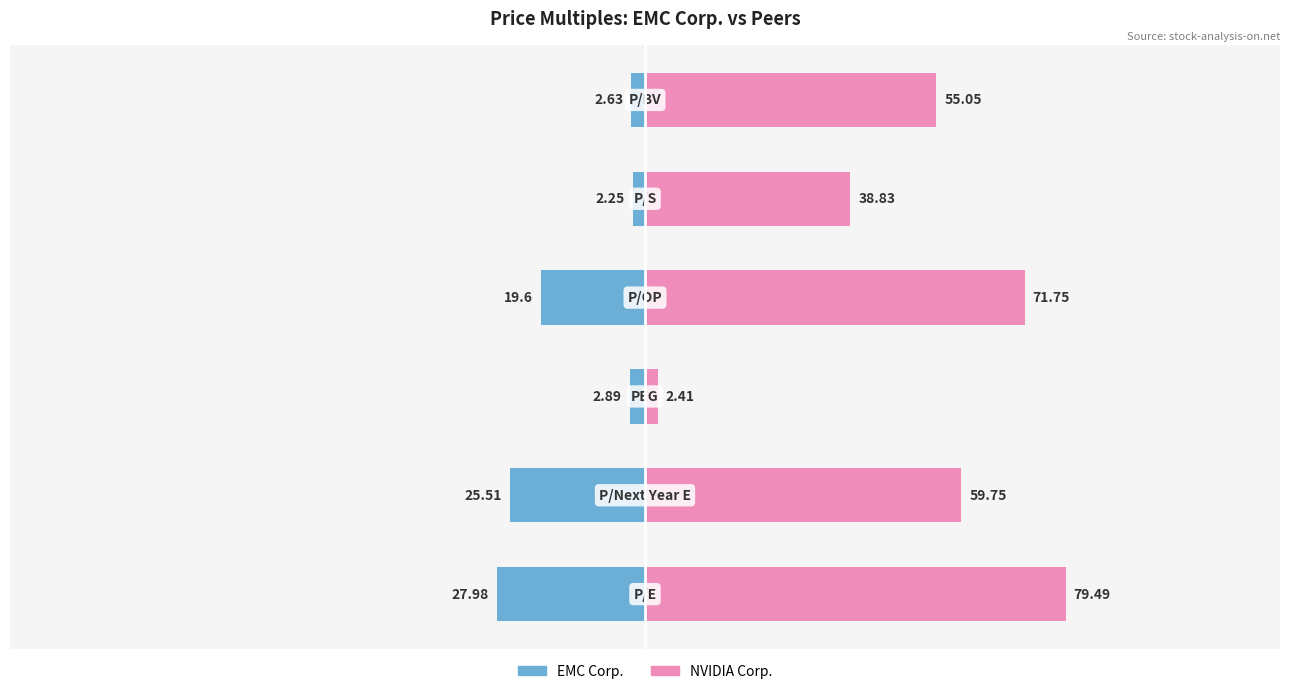

What is the average value of the NVIDIA Corp. series?

51.2